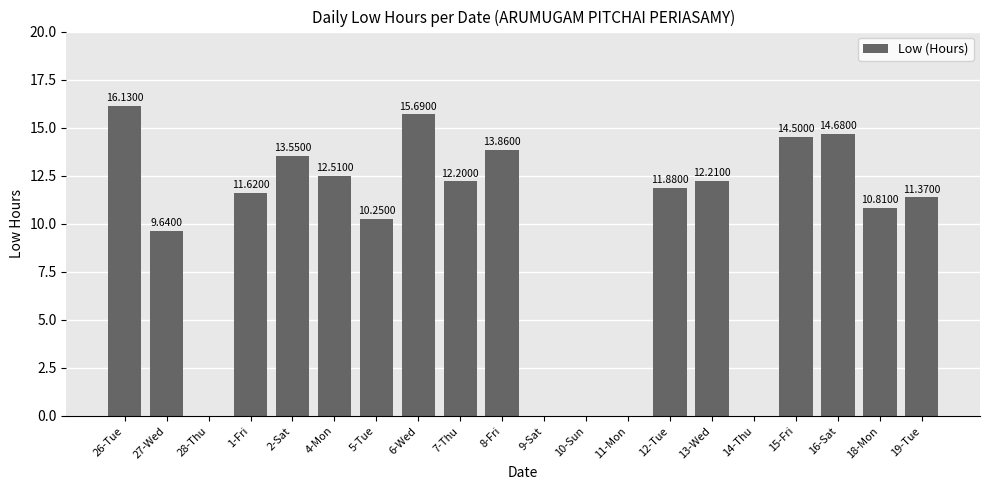

What is the sum of the values at 2-Sat and 10-Sun?

13.6